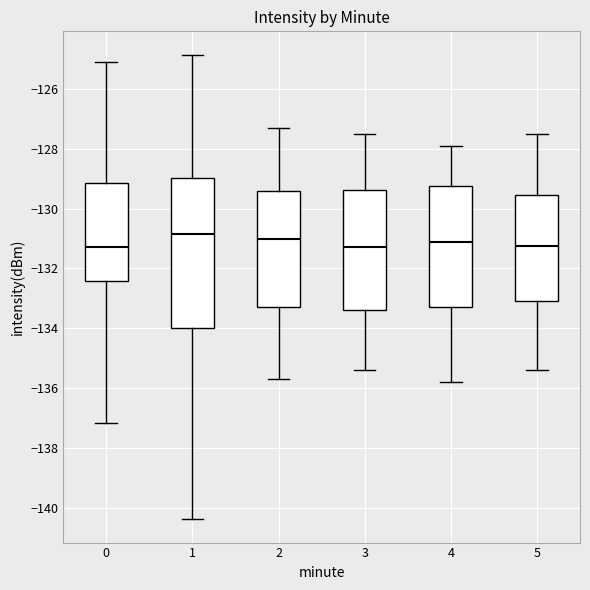

Reading left to right, transcribe this box plot: for each box, give where its median line is, the range the box spans, and where its two whiskers end, as read against the y-axis. The values are not printed on the chart, so give them approximately, as read against the axis.

0: median -131.2, box -132.4 to -129.2, whiskers -137.2 to -125.0
1: median -130.8, box -134.0 to -129.0, whiskers -140.4 to -124.8
2: median -131.0, box -133.2 to -129.4, whiskers -135.6 to -127.2
3: median -131.2, box -133.4 to -129.4, whiskers -135.4 to -127.4
4: median -131.0, box -133.2 to -129.2, whiskers -135.8 to -127.8
5: median -131.2, box -133.0 to -129.6, whiskers -135.4 to -127.4